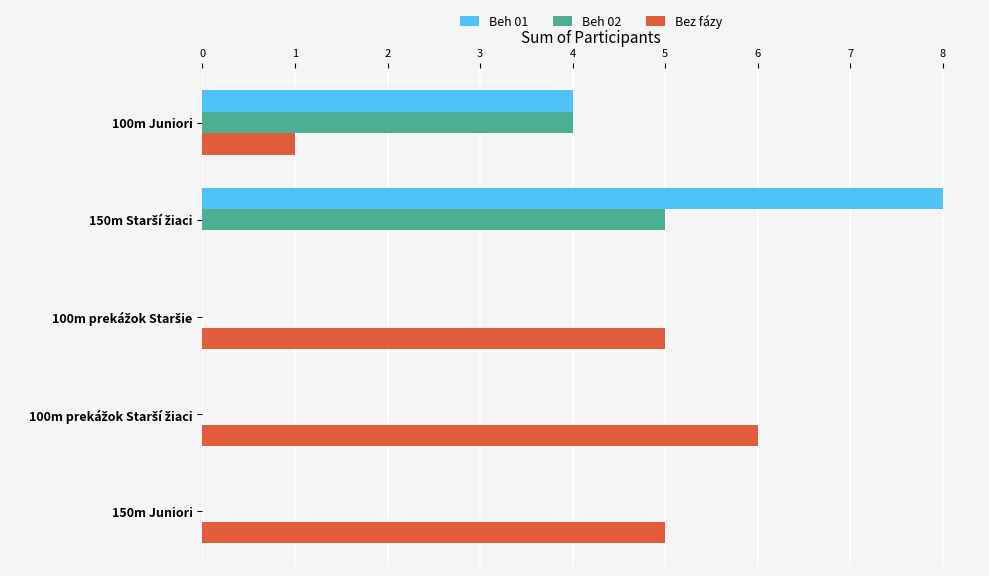

What is the sum of all Beh 02 values?

9